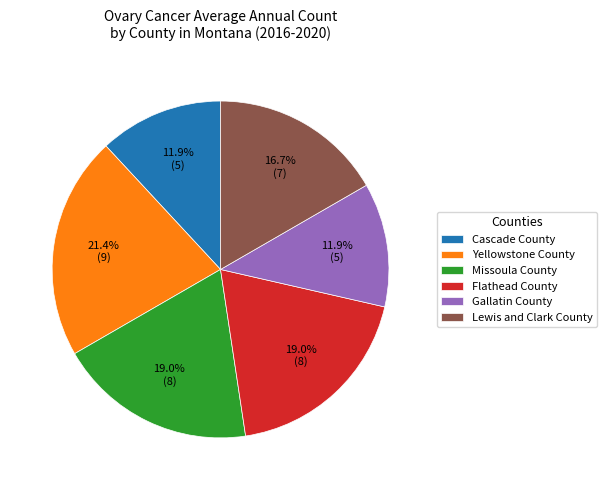

To the nearest percent, what is the difference between the Cascade County and Lewis and Clark County slice percentages?

5%